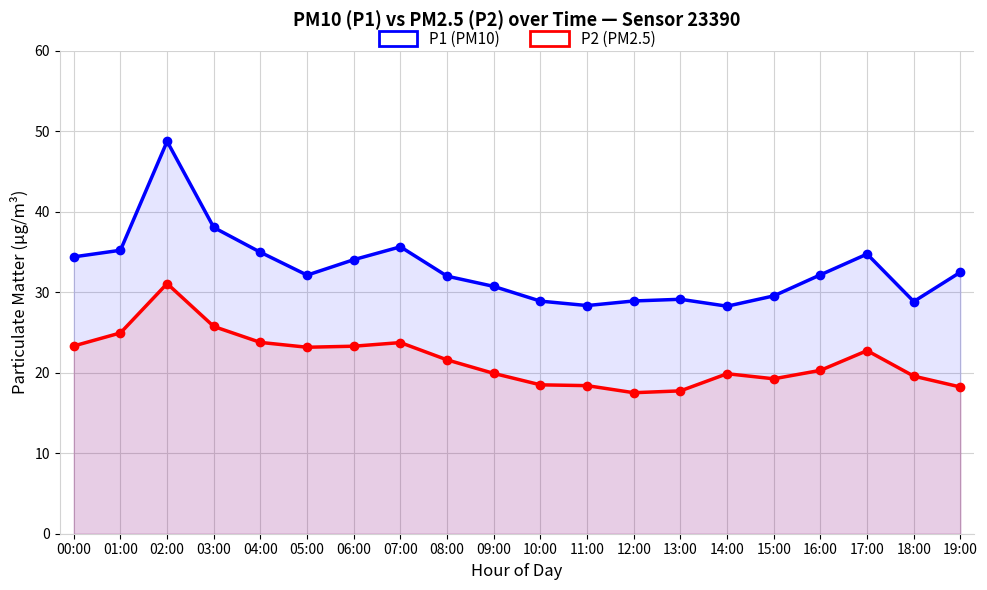

At 14:00, list the series in order from smallest to largest.

P2 (PM2.5), P1 (PM10)